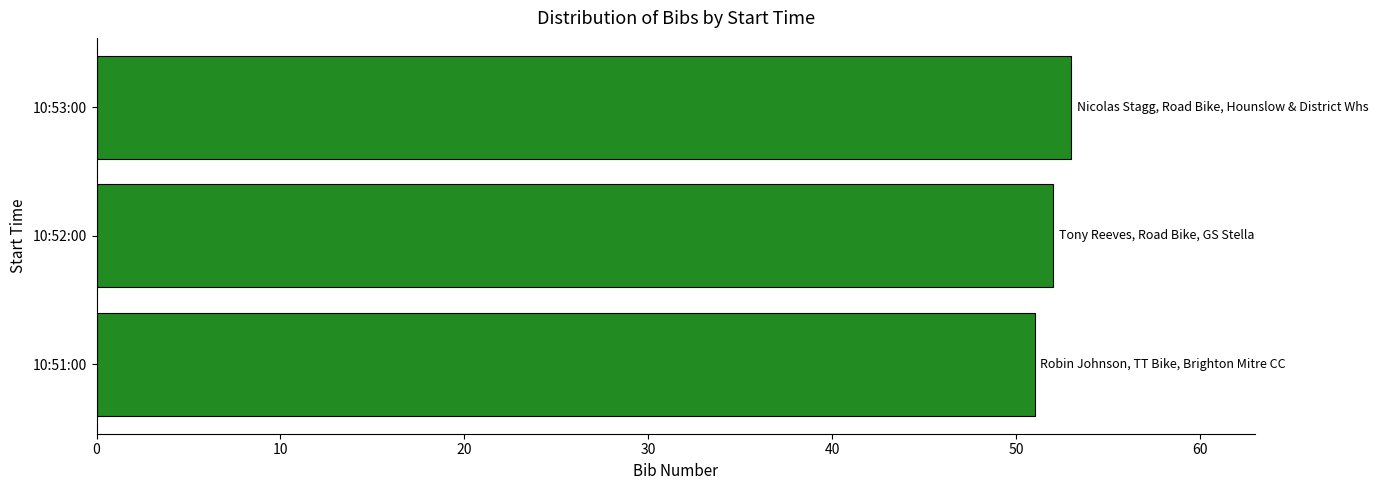

The value at 10:53:00 is 53. True or false?

True